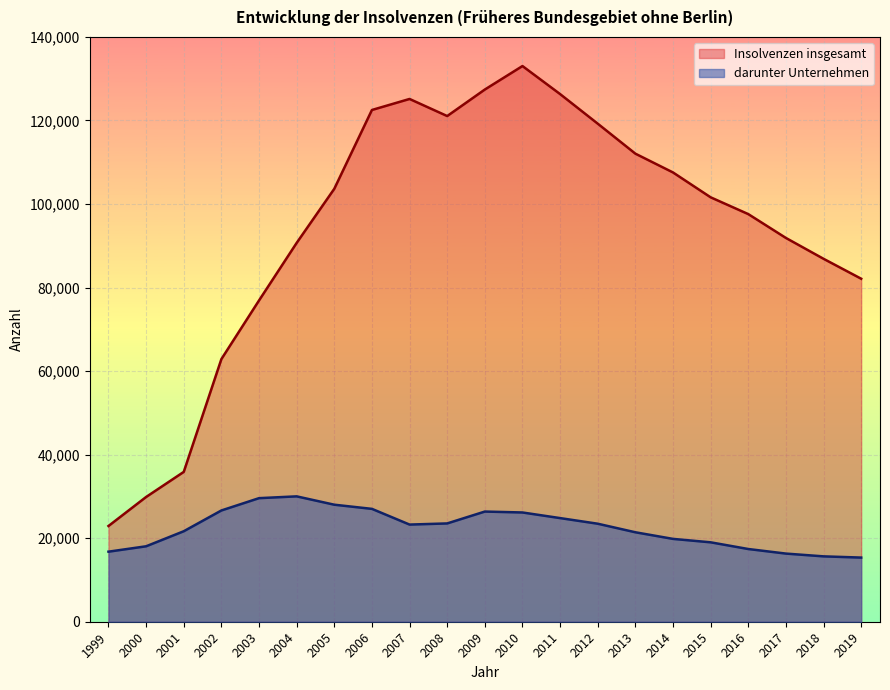

How many lines are shown in the chart?

2